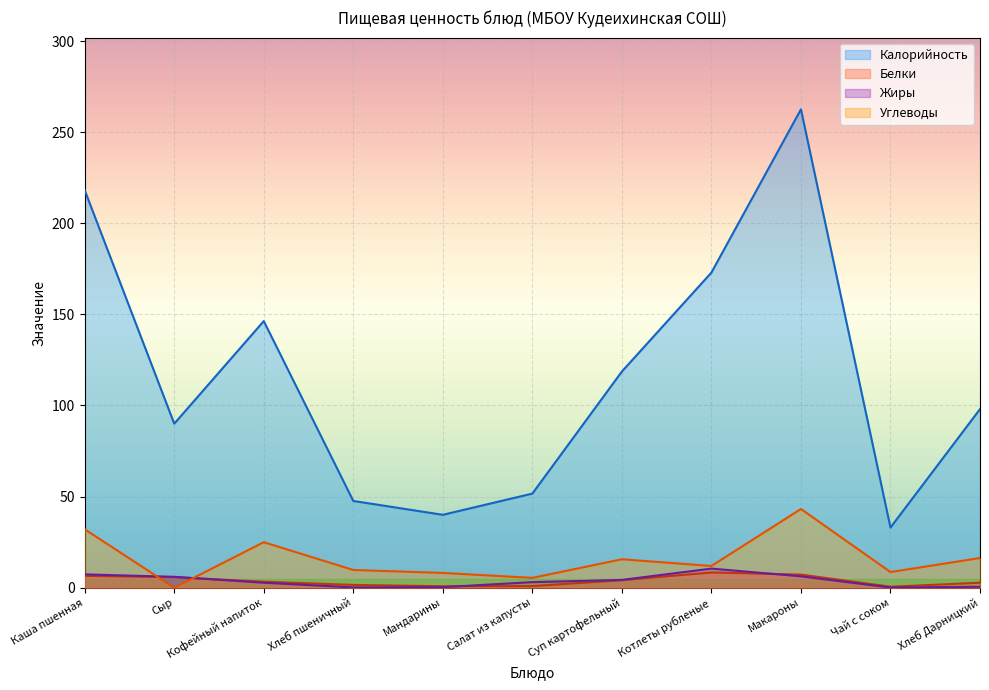

Which series has the widest spread of values?

Калорийность